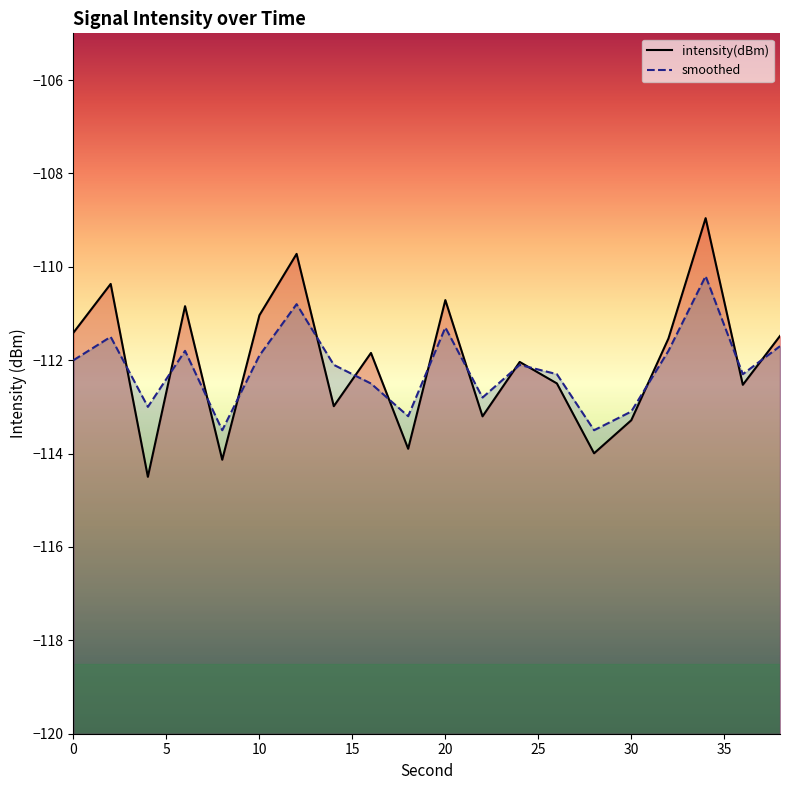

Reading left to right, extract all data points from this chart.

intensity(dBm): 0=-111.4	2=-110.4	4=-114.5	6=-110.8	8=-114.1	10=-111.0	12=-109.7	14=-113.0	16=-111.8	18=-113.9	20=-110.7	22=-113.2	24=-112.0	26=-112.5	28=-114.0	30=-113.3	32=-111.5	34=-109.0	36=-112.5	38=-111.5
smoothed: 0=-112.0	2=-111.5	4=-113.0	6=-111.8	8=-113.5	10=-111.9	12=-110.8	14=-112.1	16=-112.5	18=-113.2	20=-111.3	22=-112.8	24=-112.1	26=-112.3	28=-113.5	30=-113.1	32=-111.8	34=-110.2	36=-112.3	38=-111.7